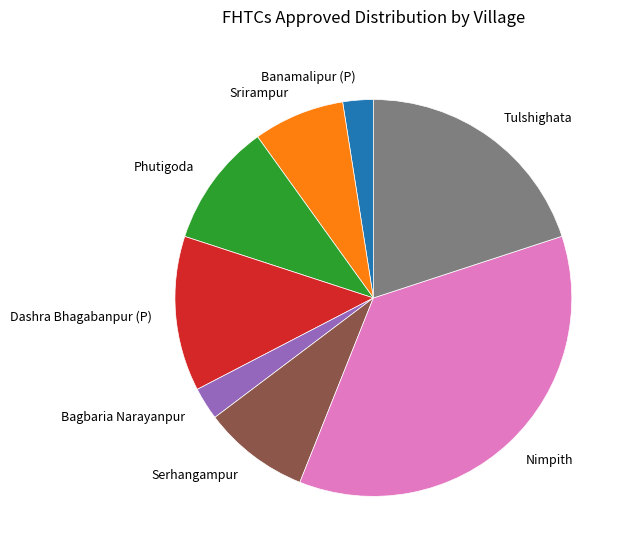

Which category has the biggest portion of the pie?

Nimpith